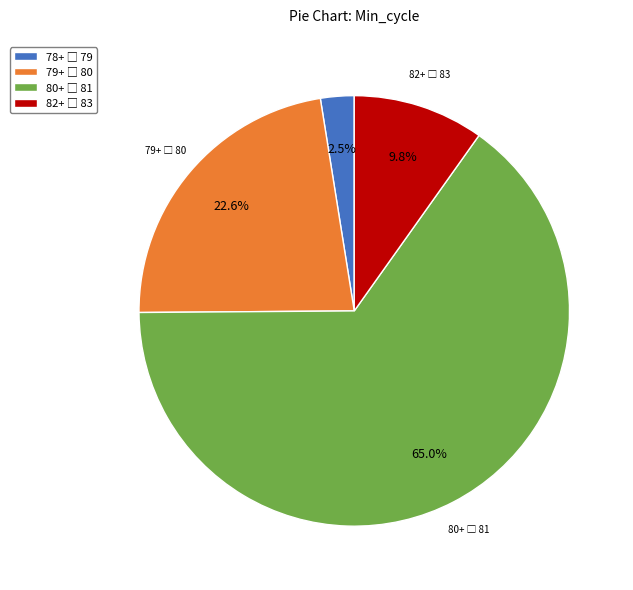

Count the number of slices in the pie.

4